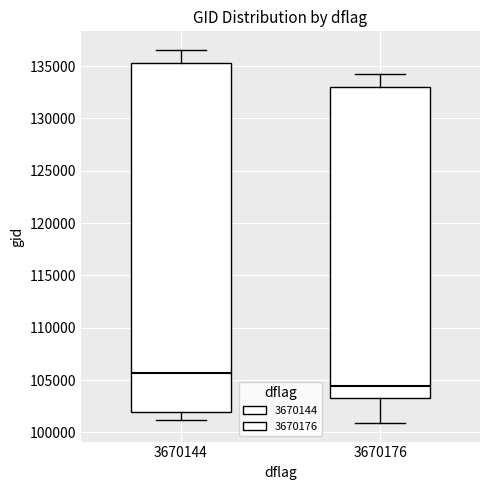

Which box has the lowest median line?

3670176